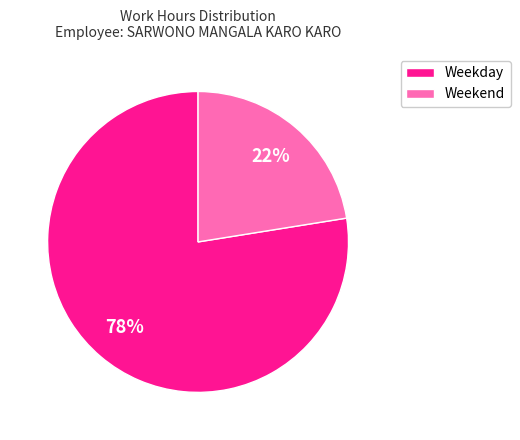

Does any single category account for the majority?

Yes